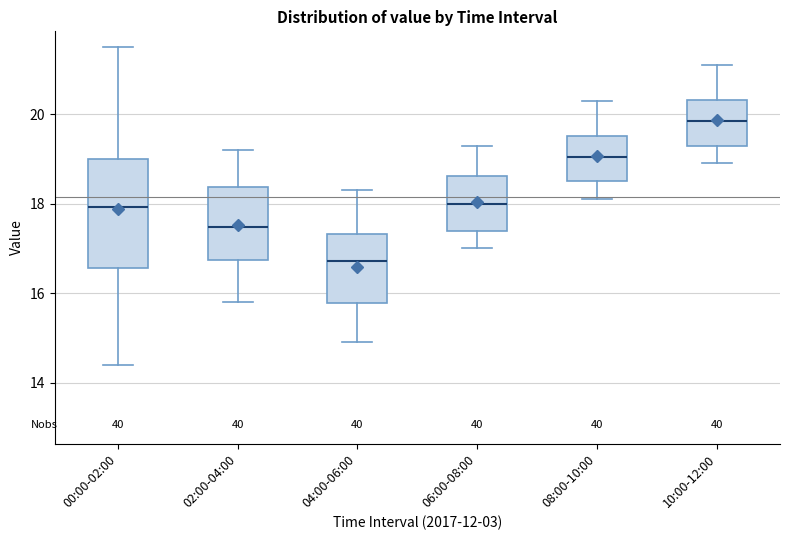

Reading left to right, transcribe this box plot: for each box, give where its median line is, the range the box spans, and where its two whiskers end, as read against the y-axis. The values are not printed on the chart, so give them approximately, as read against the axis.

00:00-02:00: median 18.0, box 16.6 to 19.0, whiskers 14.4 to 21.6
02:00-04:00: median 17.4, box 16.8 to 18.4, whiskers 15.8 to 19.2
04:00-06:00: median 16.8, box 15.8 to 17.4, whiskers 15.0 to 18.4
06:00-08:00: median 18.0, box 17.4 to 18.6, whiskers 17.0 to 19.4
08:00-10:00: median 19.0, box 18.6 to 19.6, whiskers 18.2 to 20.4
10:00-12:00: median 19.8, box 19.4 to 20.4, whiskers 19.0 to 21.2